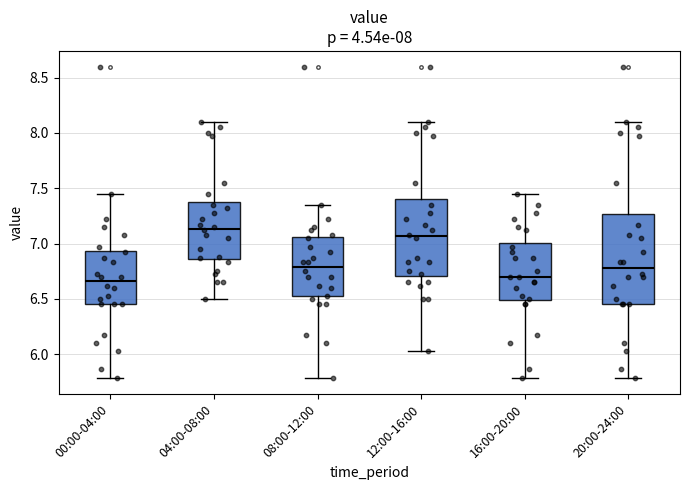

Which box is the tallest, from its lower edge to its upper edge?

20:00-24:00